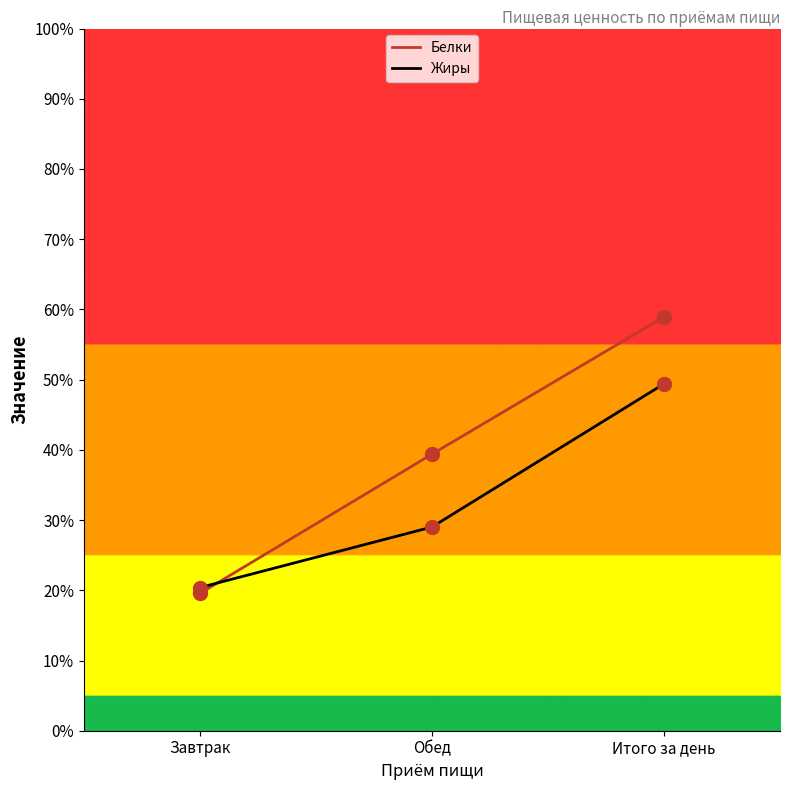

What is the difference between the second highest and minimum values in the Белки series?

19.8